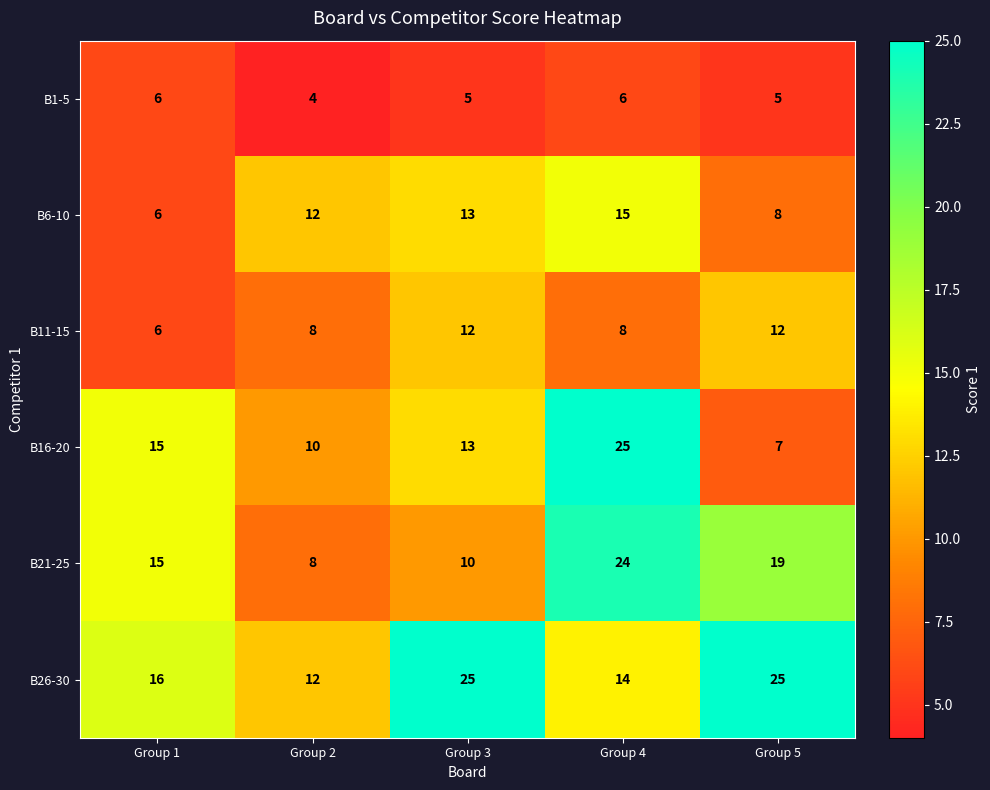

Read the B21-25 value at Group 1, to the nearest 5.

15